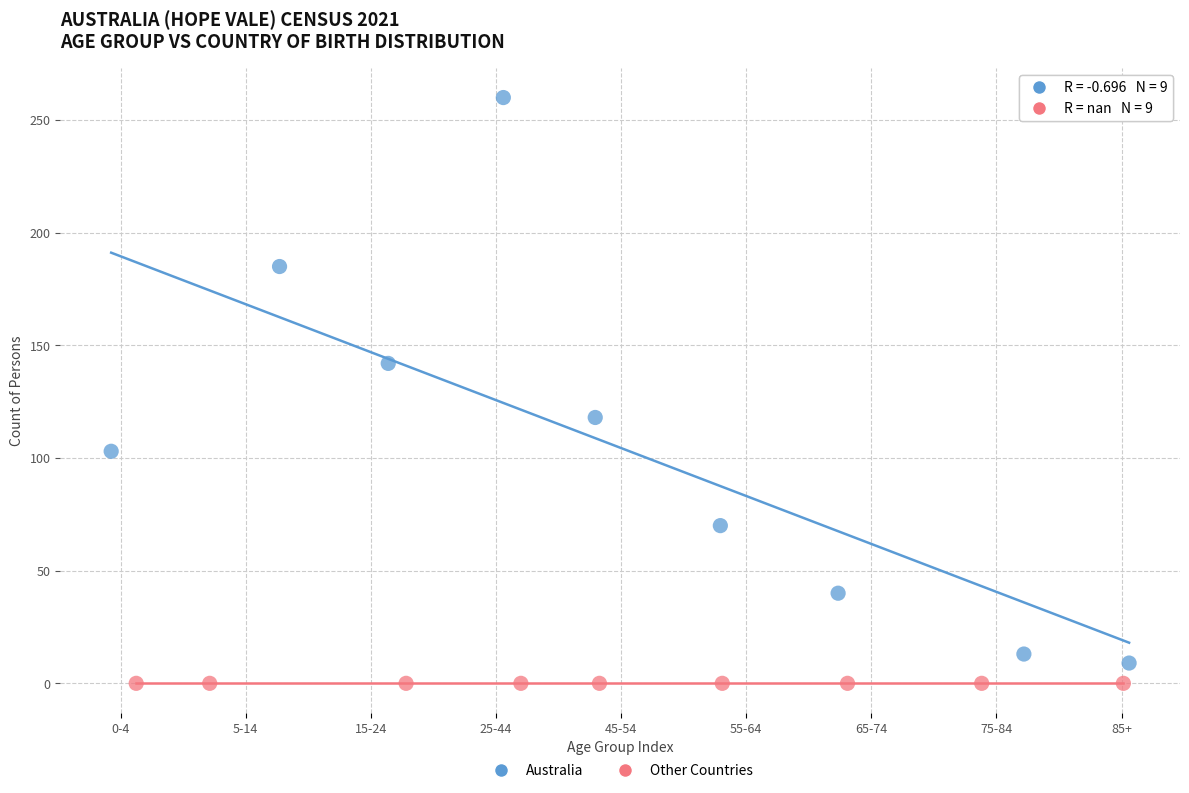

Which series reaches the maximum Y coordinate?

Australia